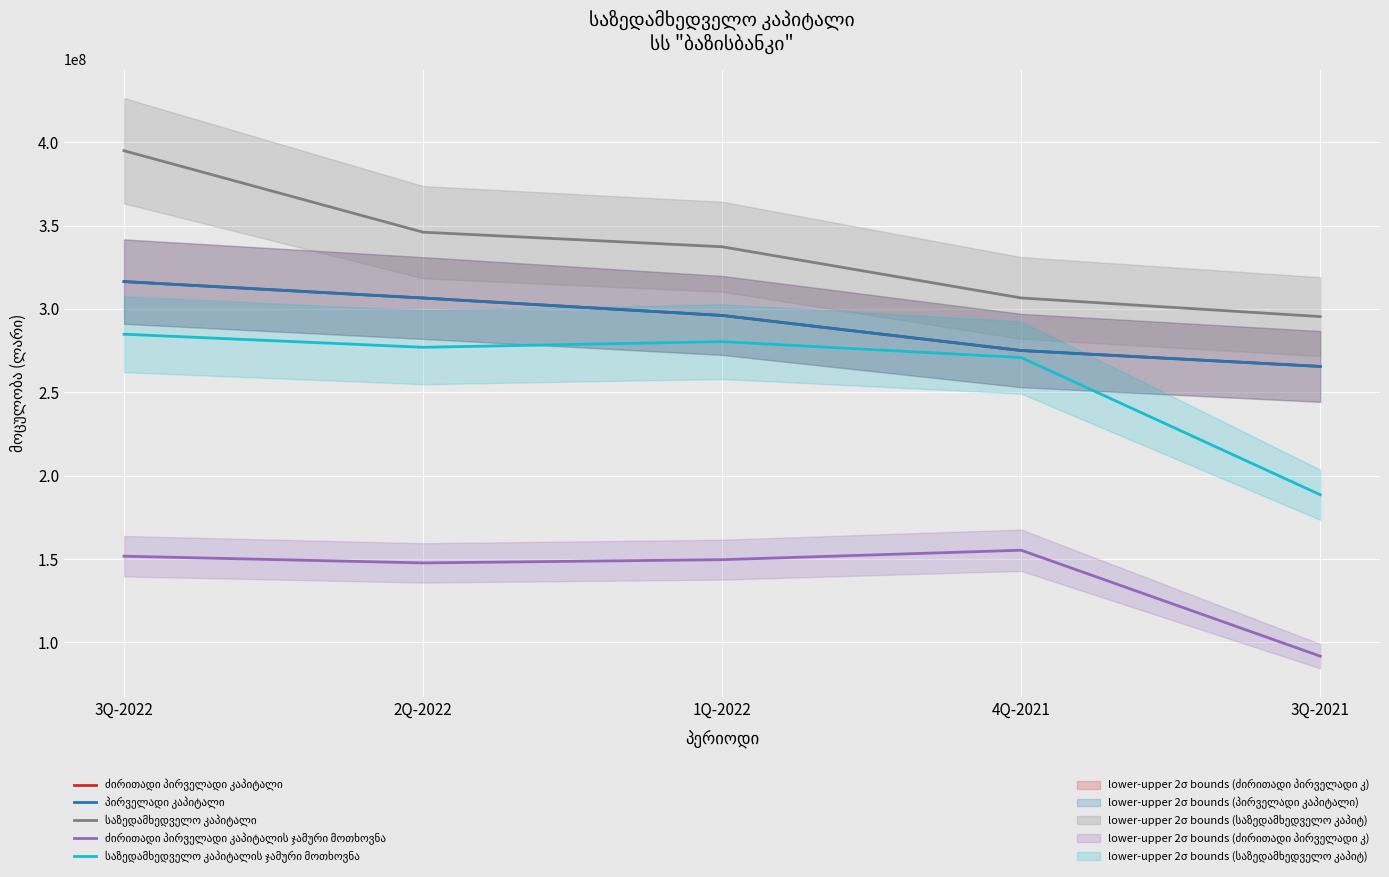

At which category does the chart reach its minimum across all series?

3Q-2021